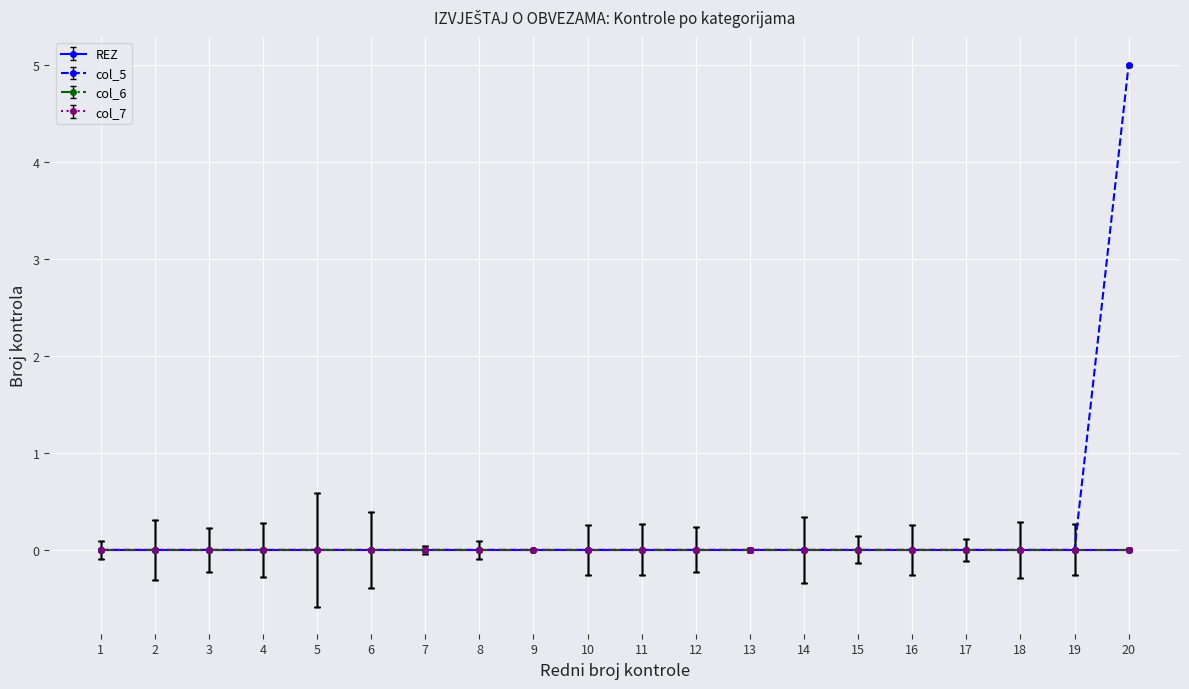

Reading left to right, extract all data points from this chart.

REZ: 1=0	2=0	3=0	4=0	5=0	6=0	7=0	8=0	9=0	10=0	11=0	12=0	13=0	14=0	15=0	16=0	17=0	18=0	19=0	20=0
col_5: 1=0	2=0	3=0	4=0	5=0	6=0	7=0	8=0	9=0	10=0	11=0	12=0	13=0	14=0	15=0	16=0	17=0	18=0	19=0	20=5
col_6: 1=0	2=0	3=0	4=0	5=0	6=0	7=0	8=0	9=0	10=0	11=0	12=0	13=0	14=0	15=0	16=0	17=0	18=0	19=0	20=0
col_7: 1=0	2=0	3=0	4=0	5=0	6=0	7=0	8=0	9=0	10=0	11=0	12=0	13=0	14=0	15=0	16=0	17=0	18=0	19=0	20=0